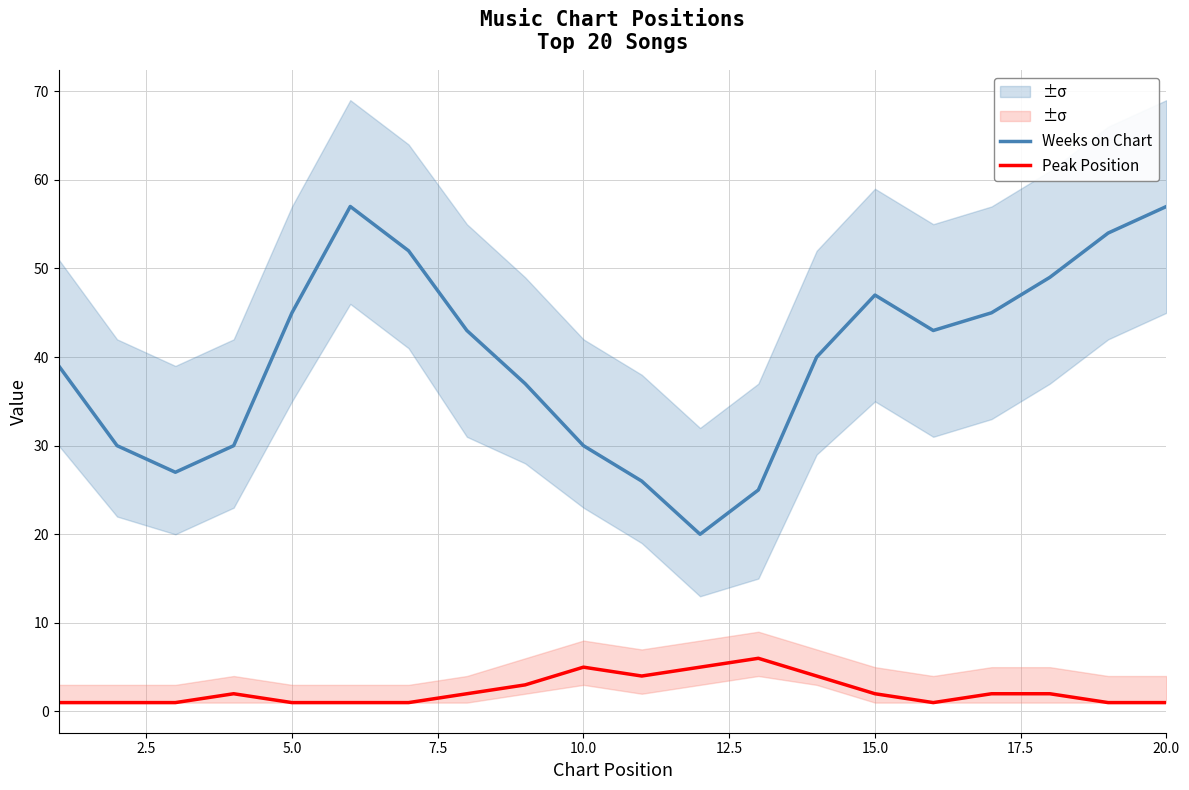

How many interior local valleys does the Weeks on Chart series have?

3